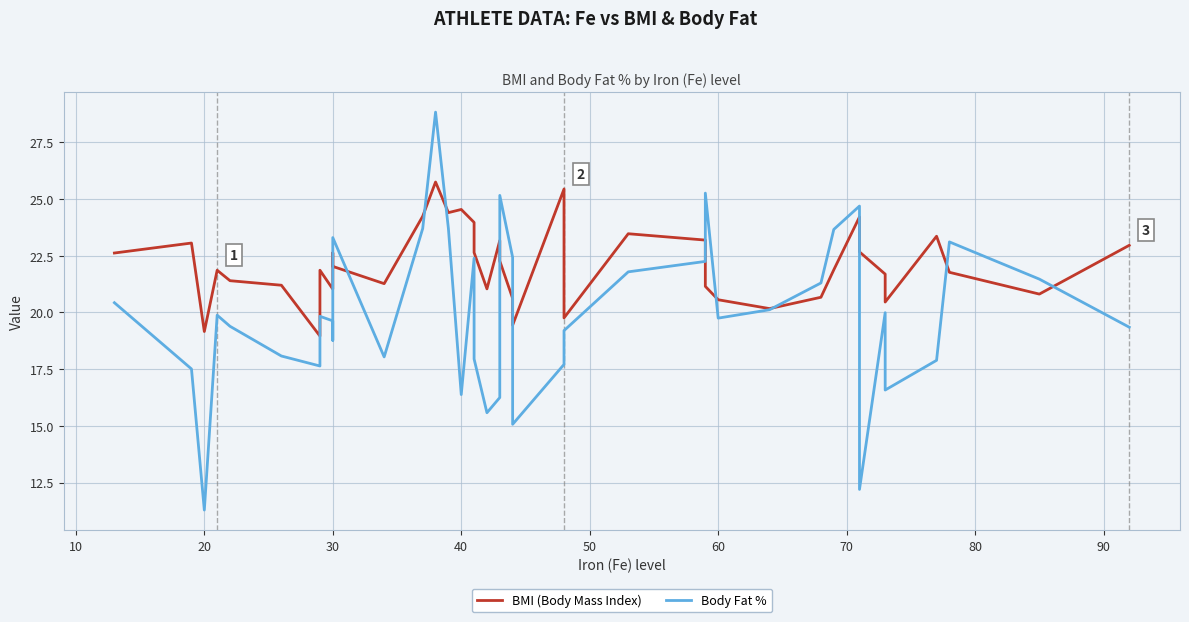

How many intersections are there between Body Fat % and BMI (Body Mass Index)?

12